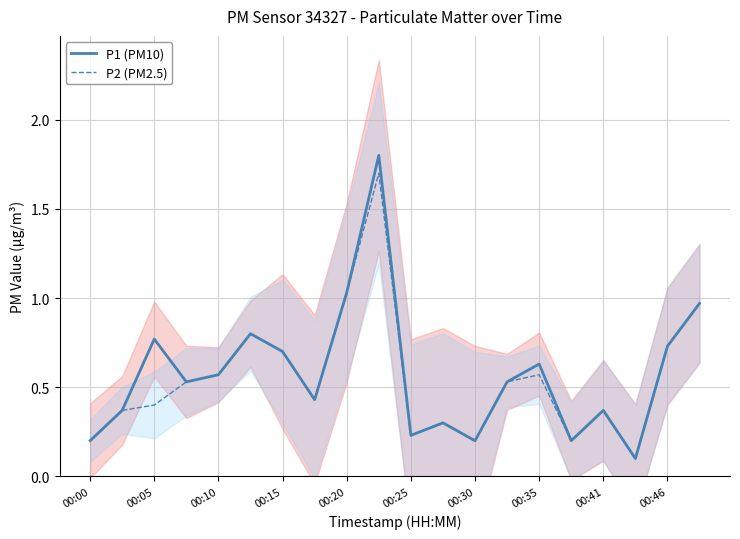

The P1 (PM10) series shows 1.1 at 00:46. True or false?

False